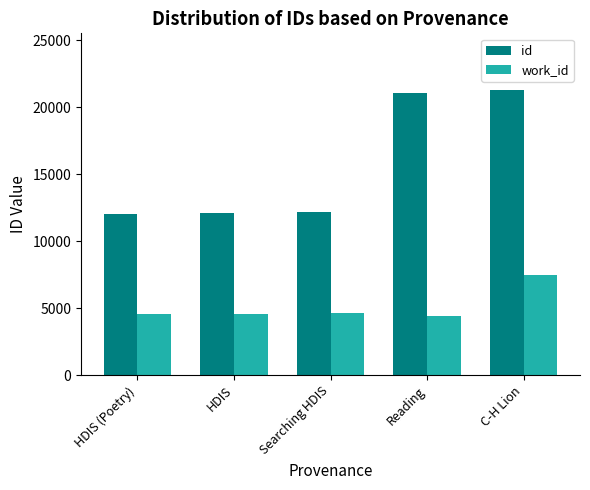

At which label is id closest to 16624?

Reading